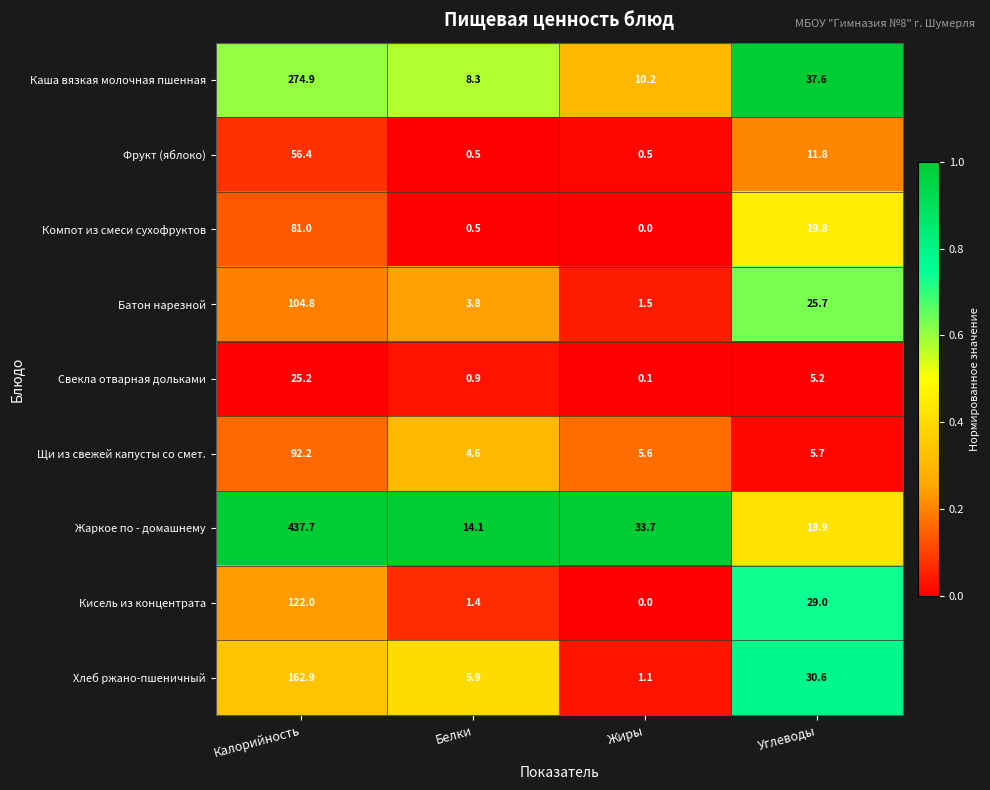

How many categories are shown in the chart?

4